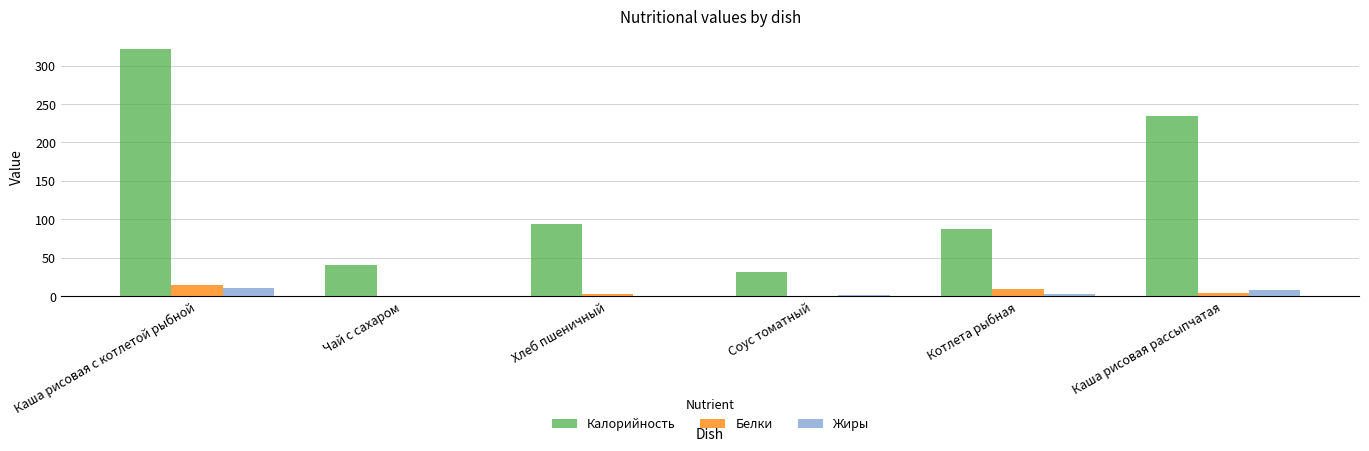

The value of Жиры at Хлеб пшеничный is 0.3. True or false?

True